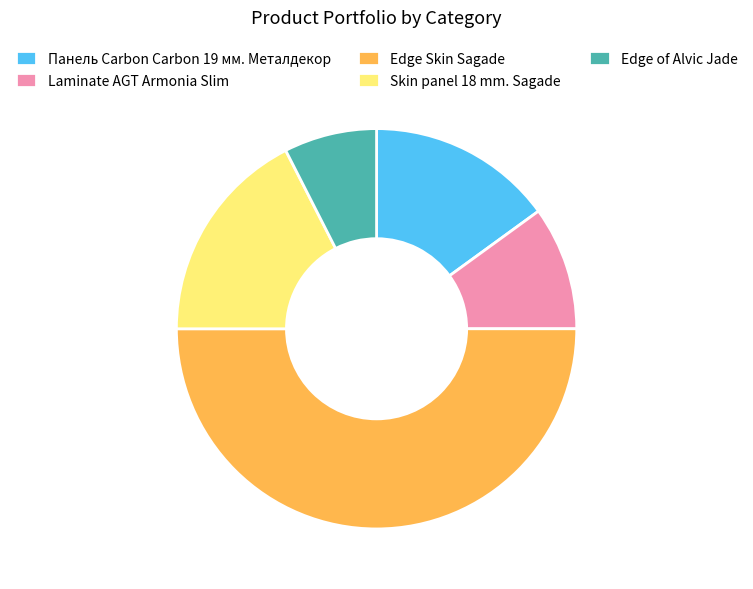

Rank the categories by value from lowest to highest.

Edge of Alvic Jade, Laminate AGT Armonia Slim, Панель Carbon Carbon 19 мм. Металдекор, Skin panel 18 mm. Sagade, Edge Skin Sagade